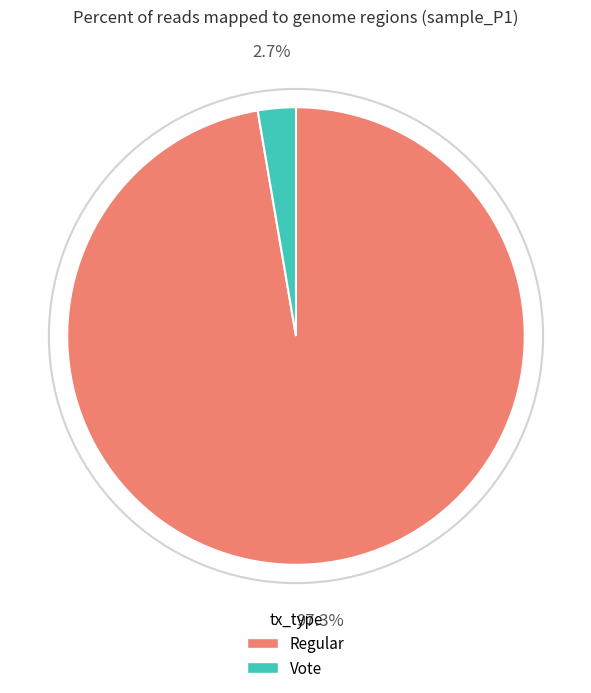

What is the largest slice in the pie chart?

Regular